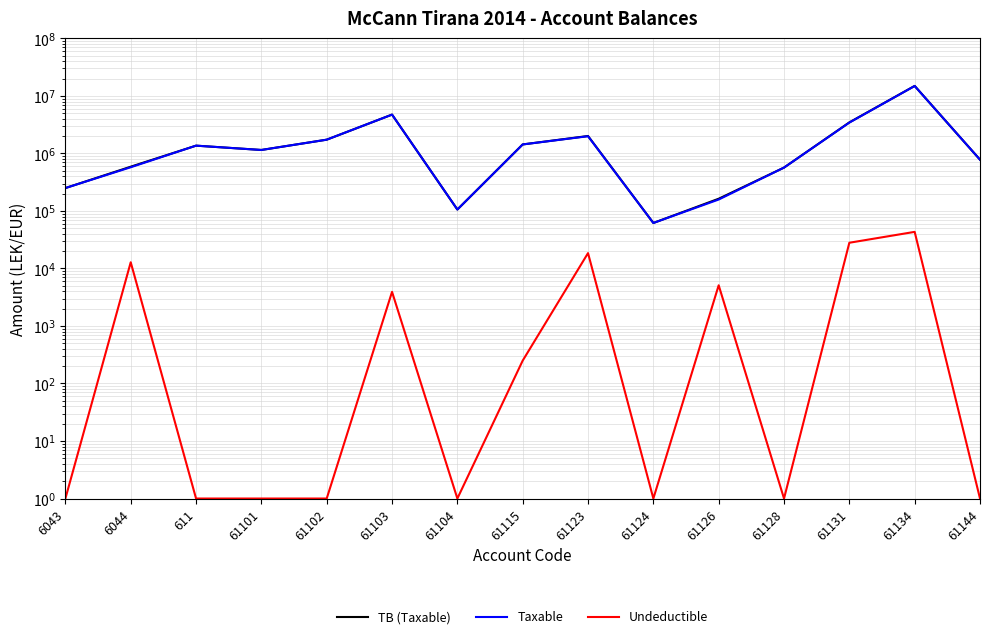

Which series has the largest total across all categories?

TB (Taxable)